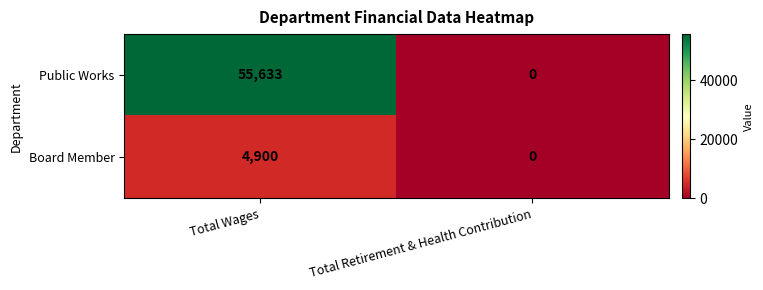

The Board Member series shows 2530 at Total Wages. True or false?

False